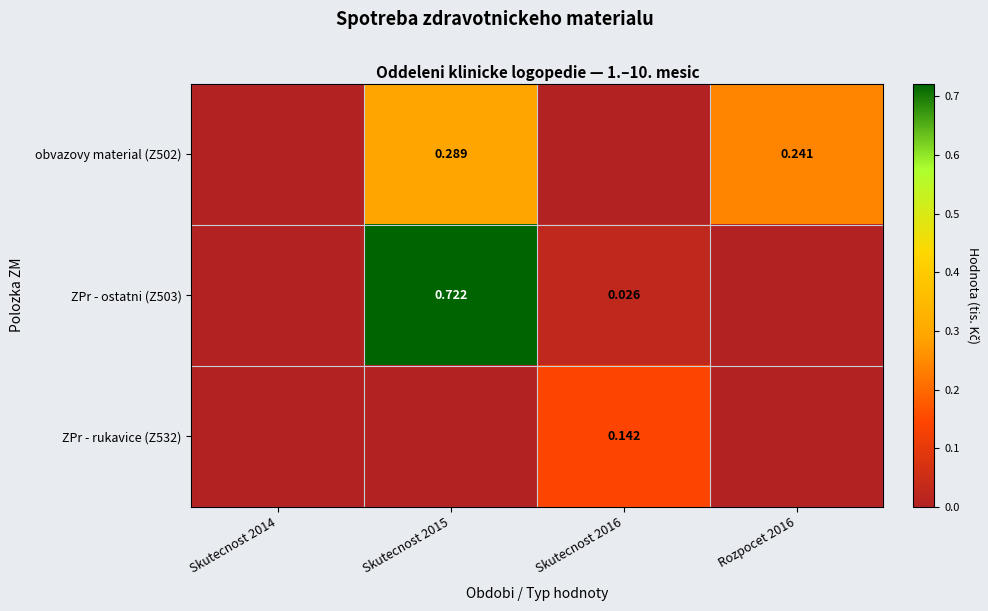

What value does the obvazovy material (Z502) series have at Rozpocet 2016?

0.2